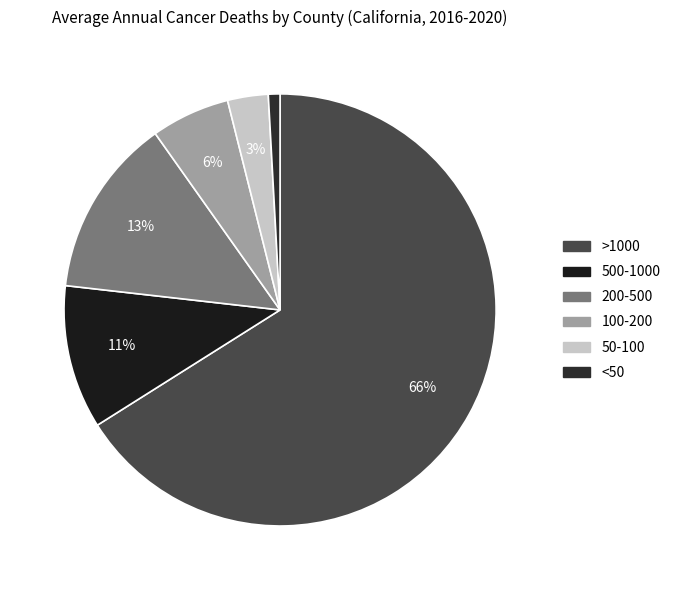

How many segments does this pie chart have?

6